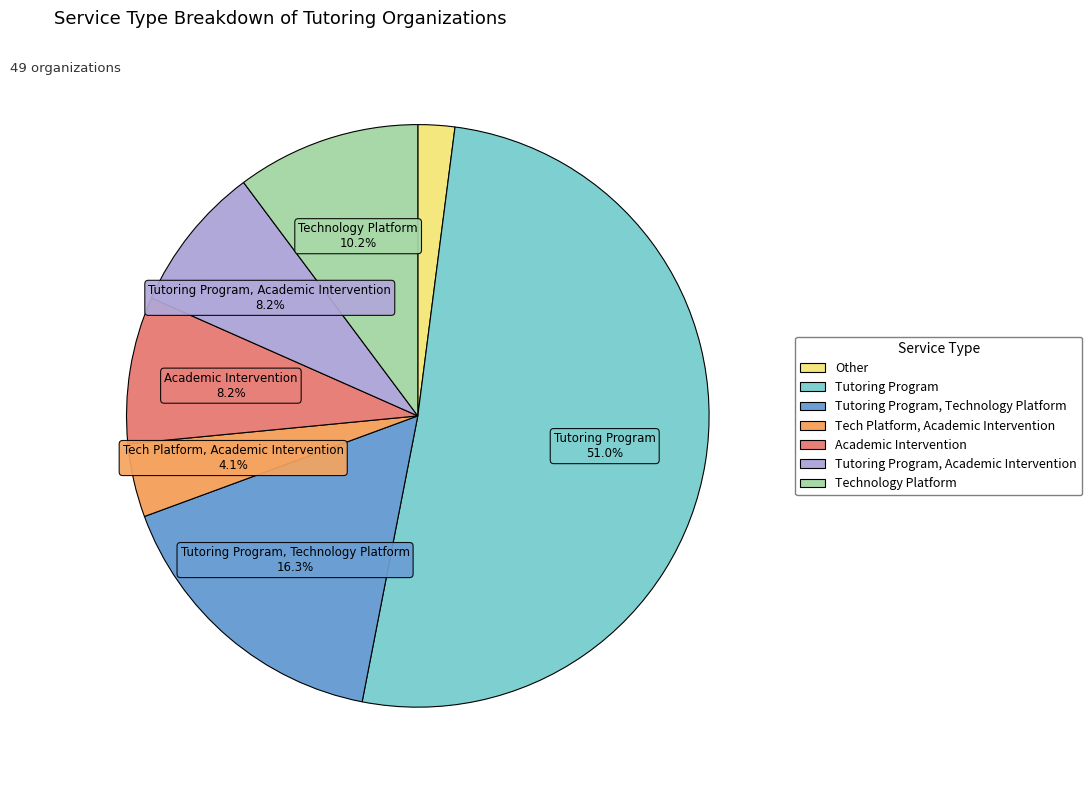

Is there any slice that represents more than half of the pie?

Yes